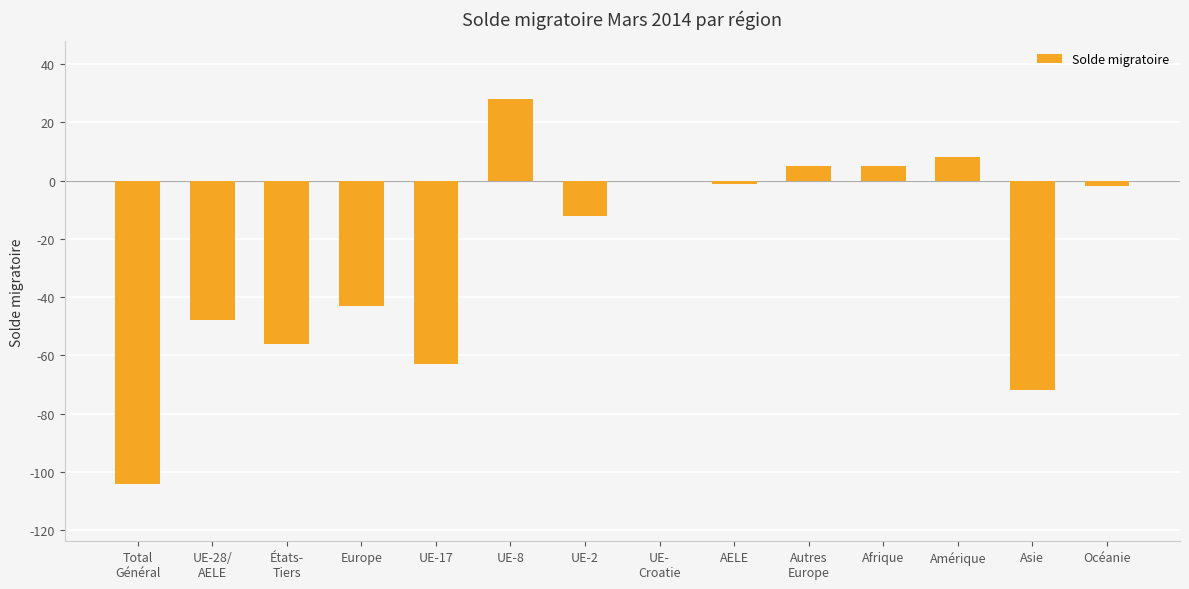

Between UE-28/
AELE and Europe, which is larger?

Europe